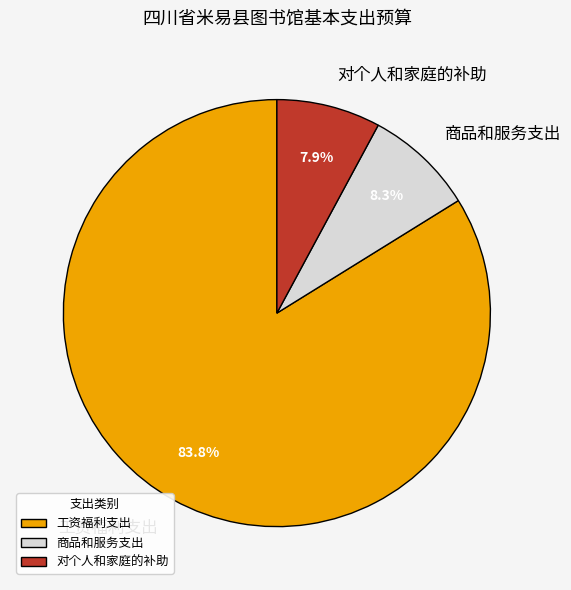

How many slices are in this pie chart?

3